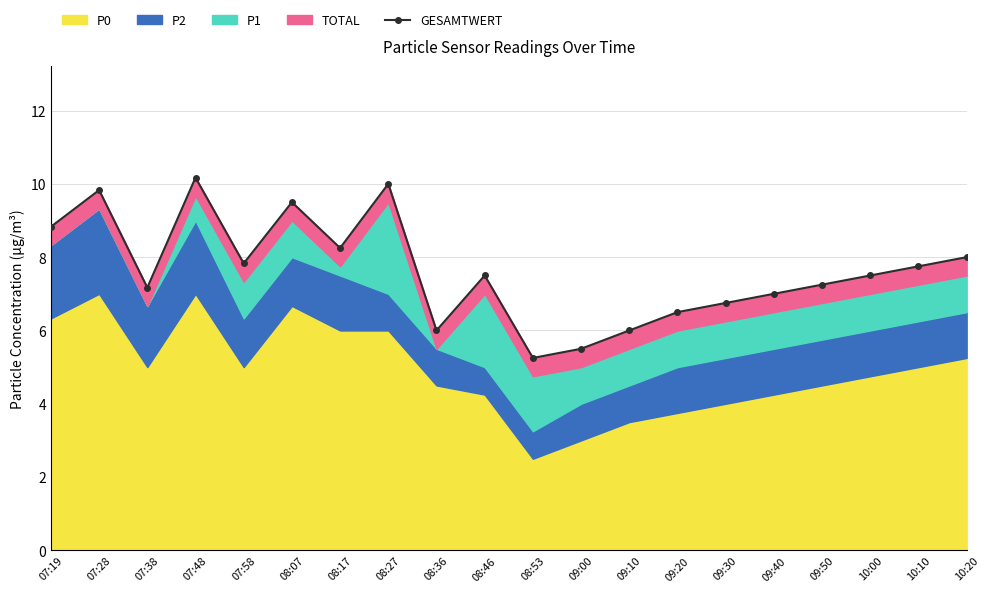

How many interior local valleys (lower than both neighbors) does the data have?

5